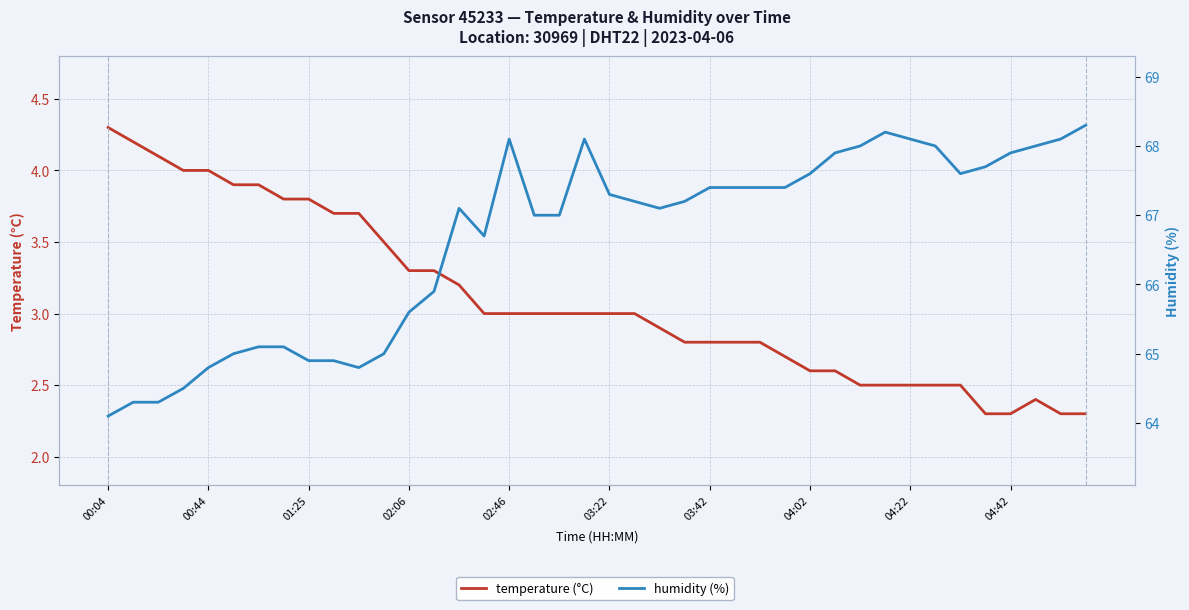

How many data points in temperature (°C) are above 3?

15